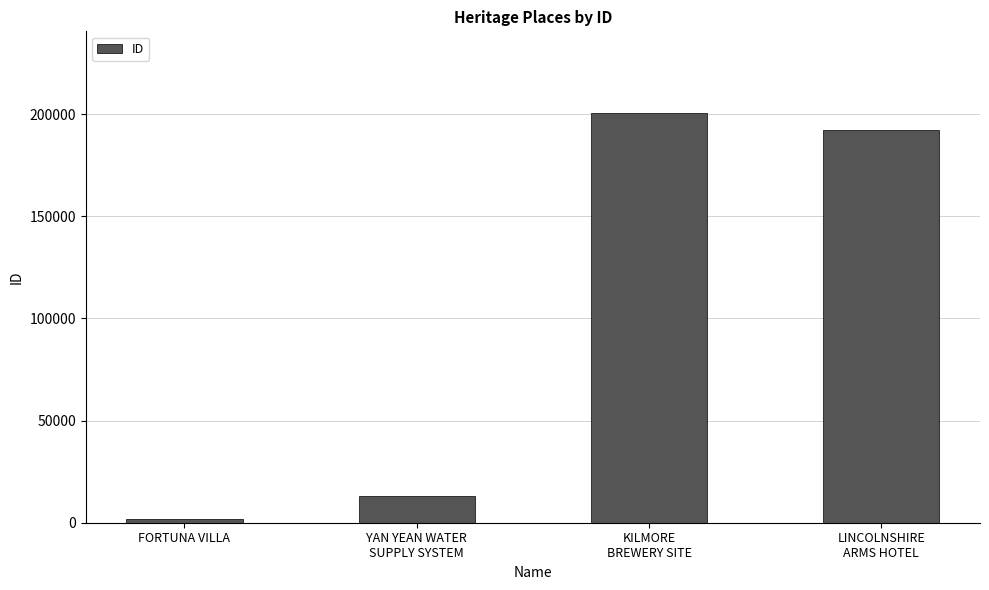

What is the change in value from YAN YEAN WATER
SUPPLY SYSTEM to LINCOLNSHIRE
ARMS HOTEL?

+179237